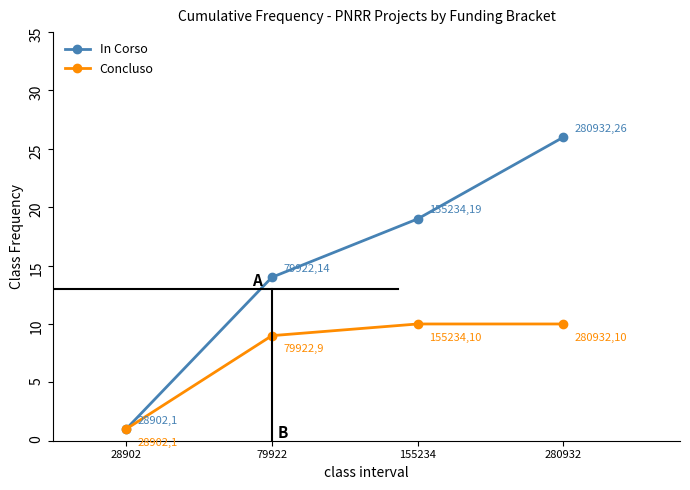

Reading left to right, extract all data points from this chart.

In Corso: 28902=1	79922=14	155234=19	280932=26
Concluso: 28902=1	79922=9	155234=10	280932=10